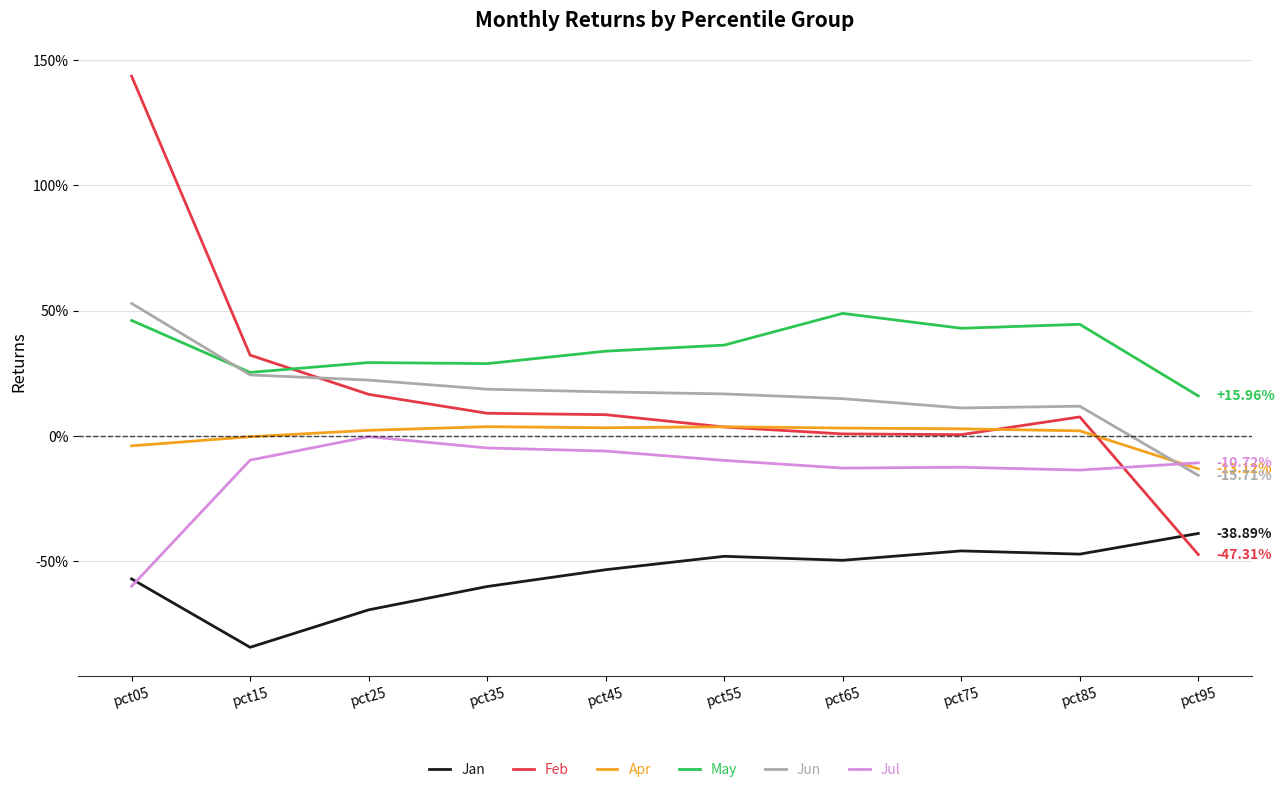

What are all the series names shown in the legend?

Jan, Feb, Apr, May, Jun, Jul